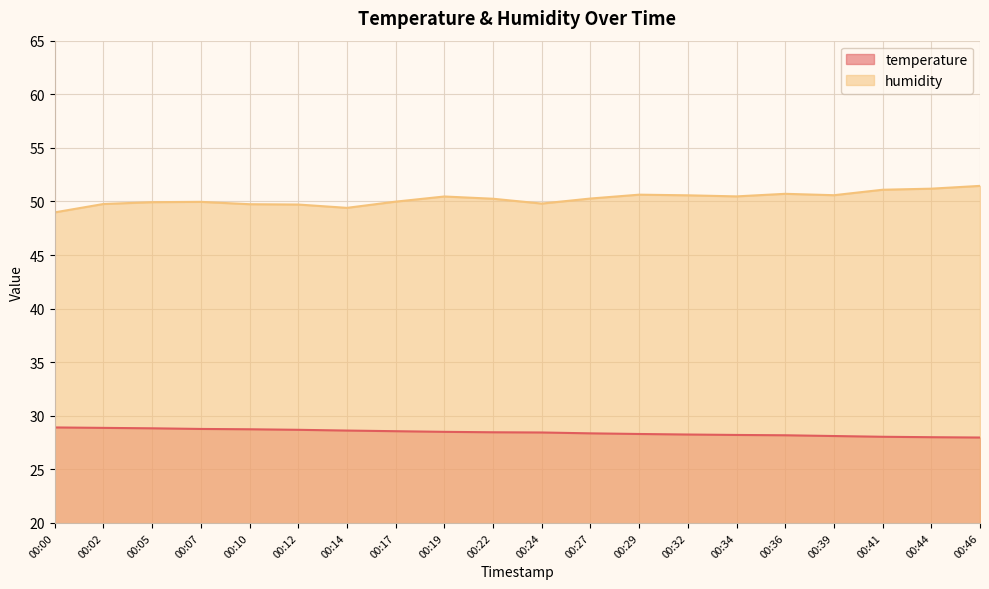

The value of temperature at 00:17 is 17.9. True or false?

False